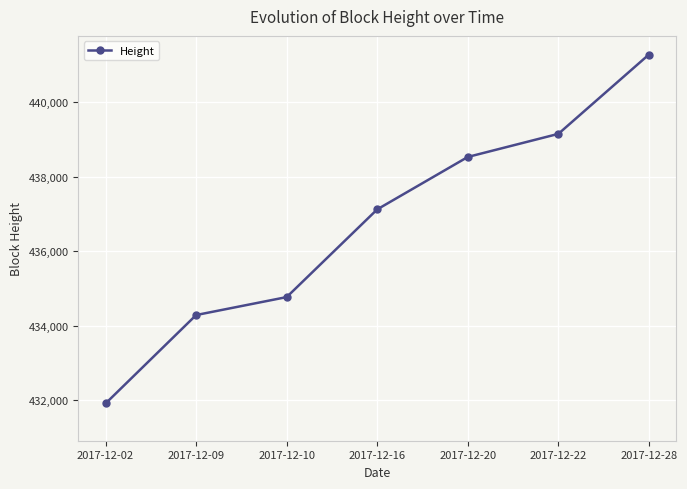

Rank the categories by value from lowest to highest.

2017-12-02, 2017-12-09, 2017-12-10, 2017-12-16, 2017-12-20, 2017-12-22, 2017-12-28